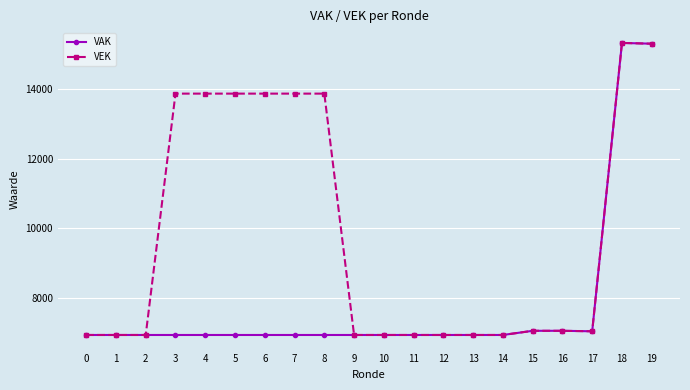

How many values in the VEK series are below 7053?

10